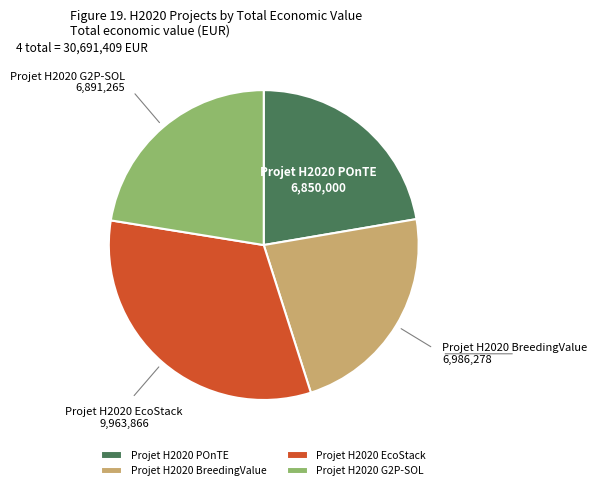

Combined, do Projet H2020 BreedingValue and Projet H2020 EcoStack account for over 50%?

Yes